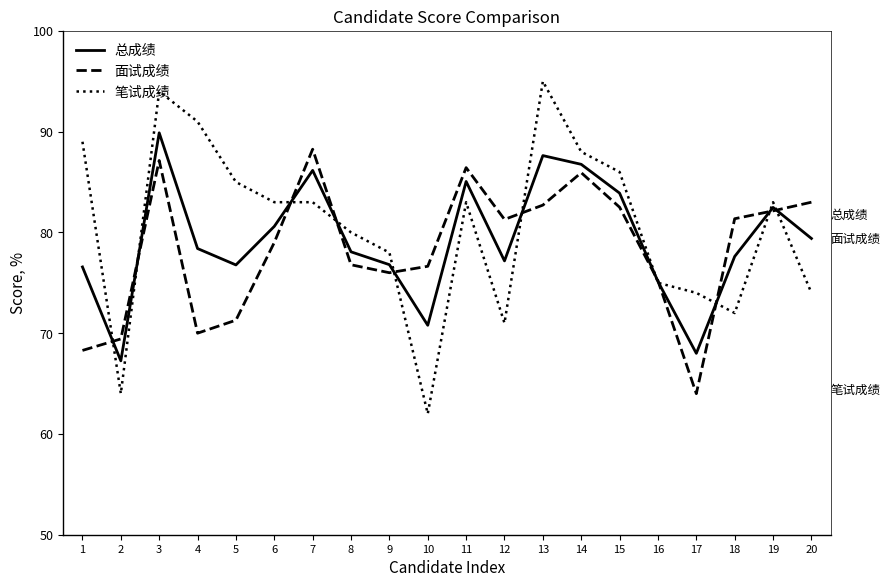

What is the difference between the highest and lowest values at 8?

3.2